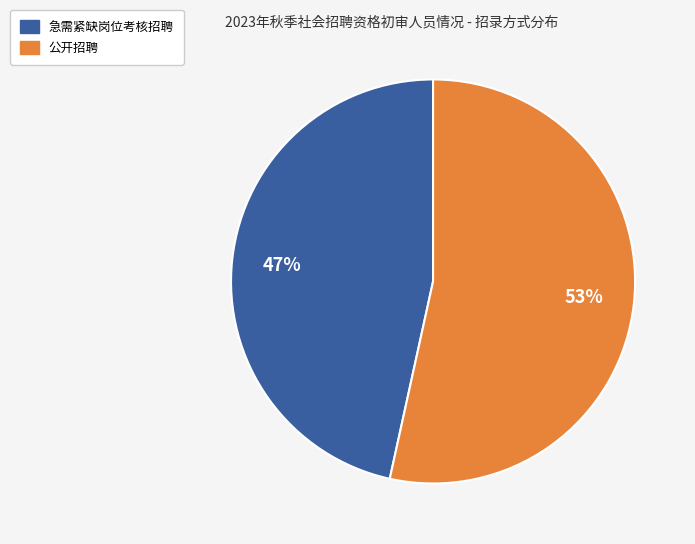

Combined, do 急需紧缺岗位考核招聘 and 公开招聘 account for over 50%?

Yes